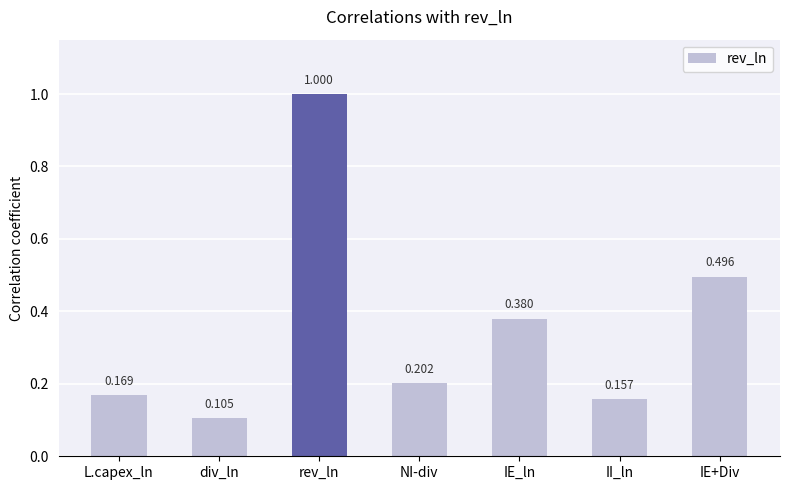

Which has a higher value, NI-div or rev_ln?

rev_ln